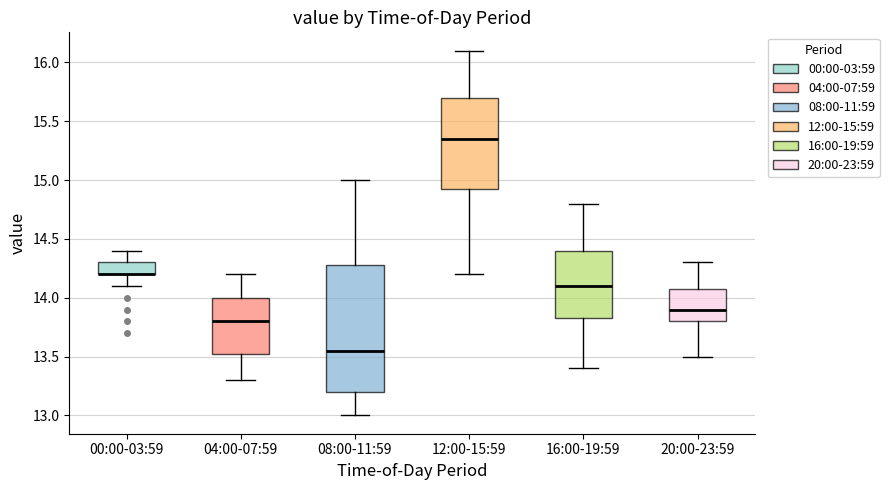

Where does the lower whisker of the box for 20:00-23:59 end on the y-axis? The values are not printed on the chart, so give them approximately, as read against the axis.

13.50